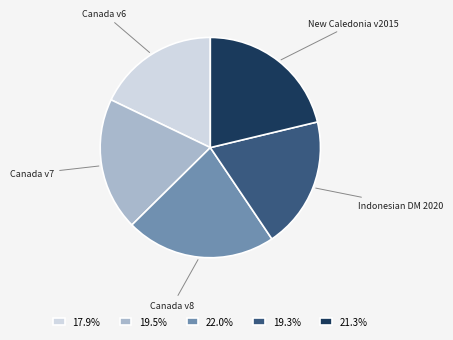

Do Canada v8 and Canada v7 together represent more than half of the pie?

No